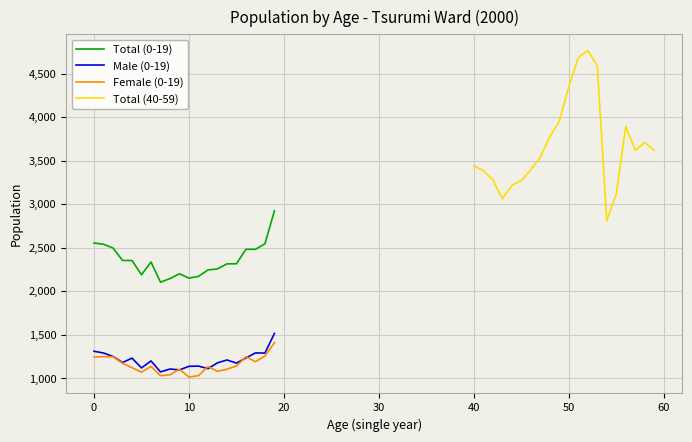

In Total (0-19), how many points are lower than both neighbors (excluding endpoints)?

3